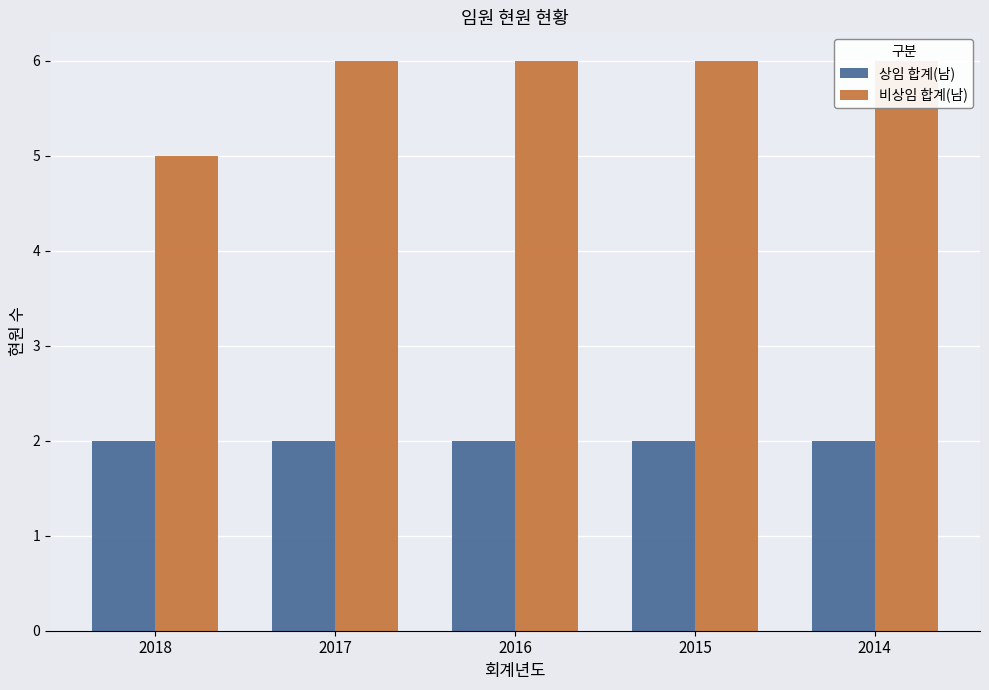

Which category has the lowest value in the 상임 합계(남) series?

2018